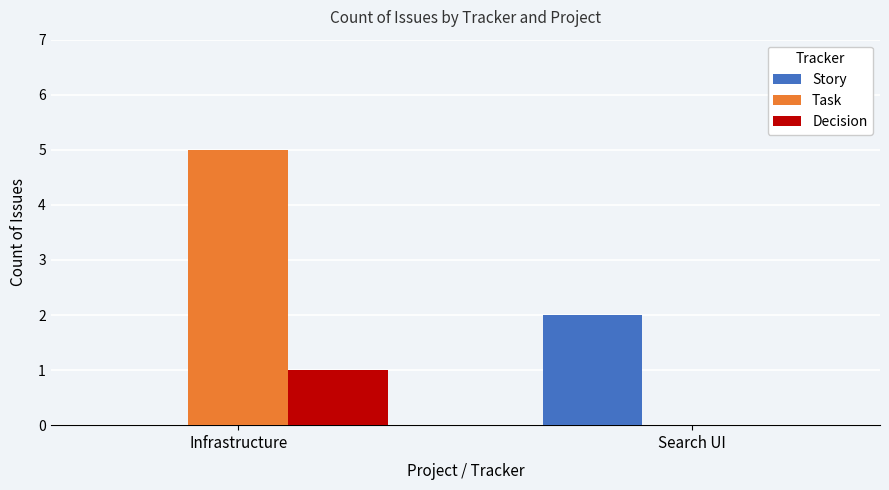

Which series has the largest total across all categories?

Task